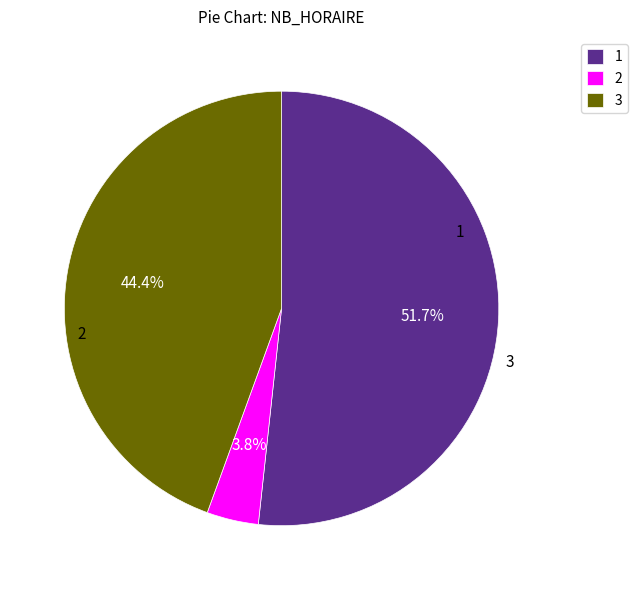

Is there a majority slice in this chart?

Yes